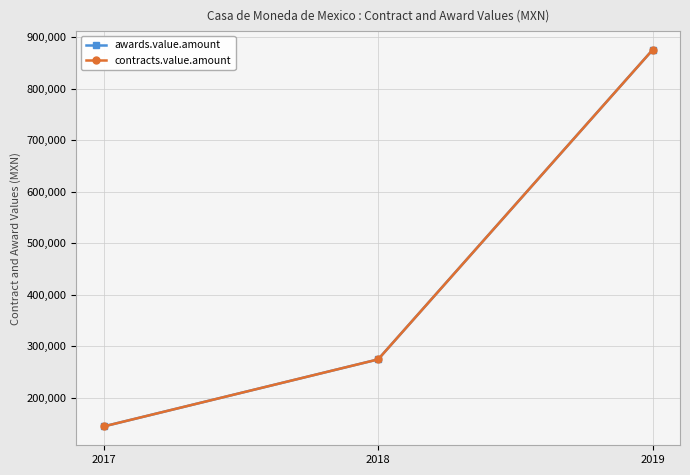

Which series has the largest range (max minus min)?

awards.value.amount